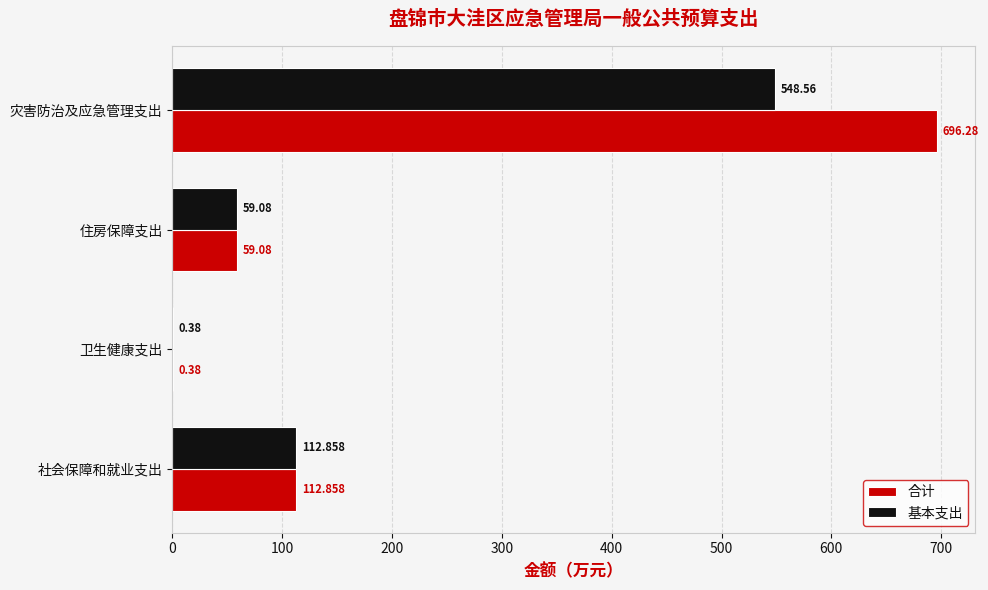

Which series changed the most between 住房保障支出 and 灾害防治及应急管理支出?

合计